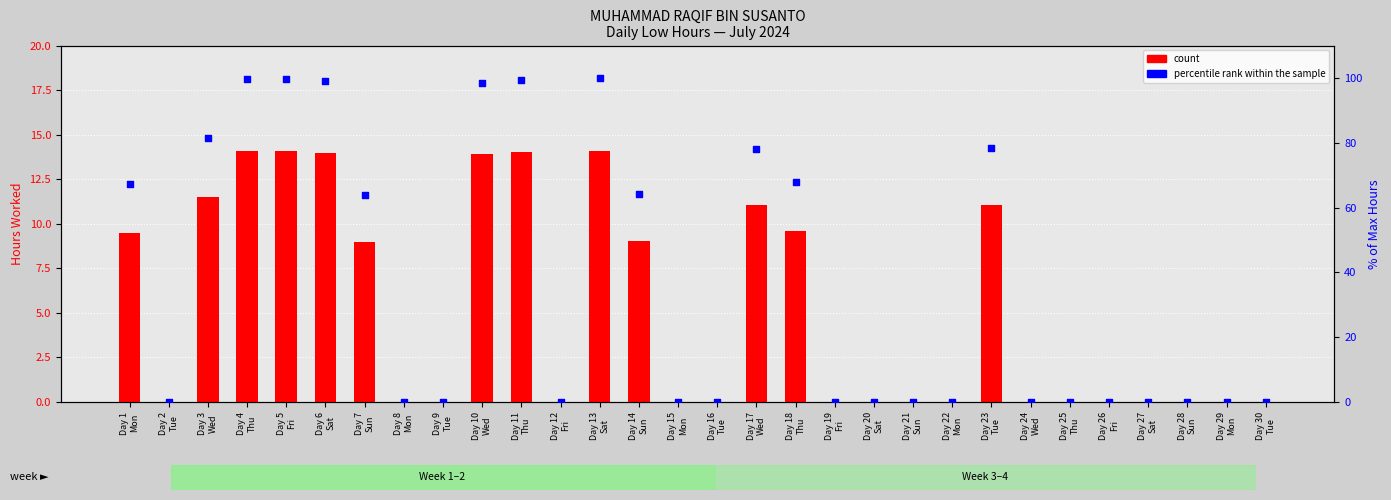

What are all the series names shown in the legend?

count, percentile rank within the sample